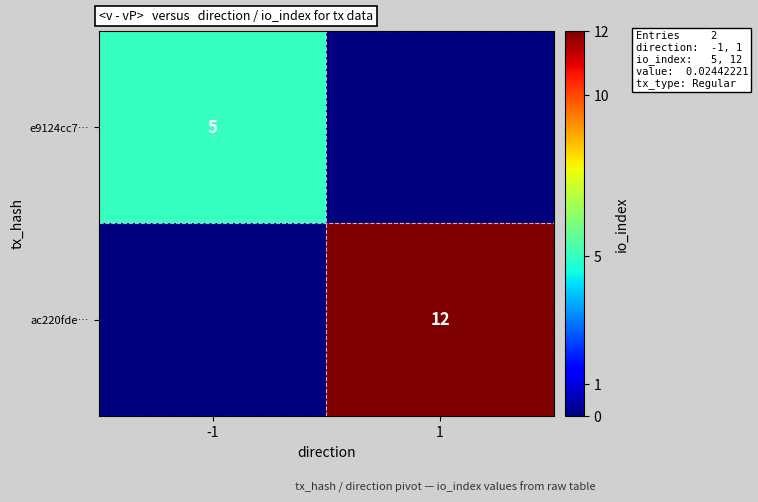

The value of ac220fde… at 1 is 19. True or false?

False